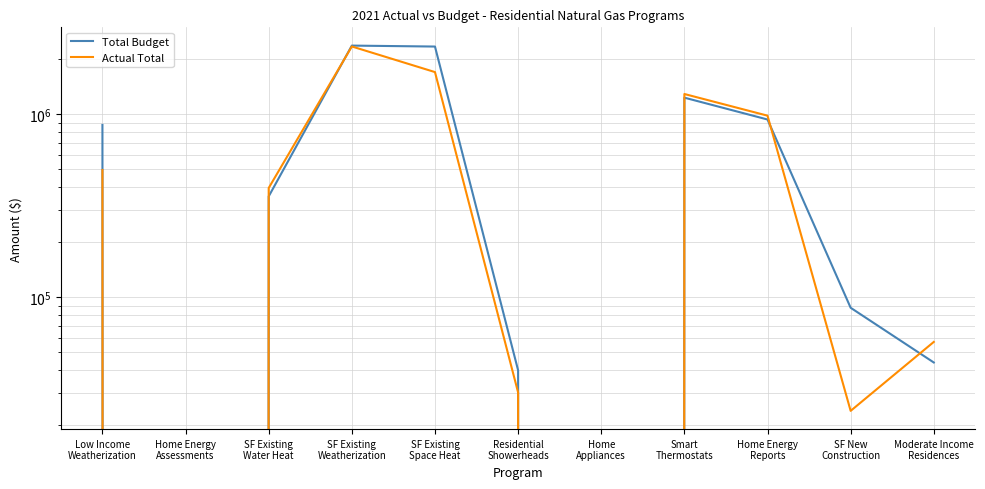

List the series in order of their overall mean, highest first.

Total Budget, Actual Total